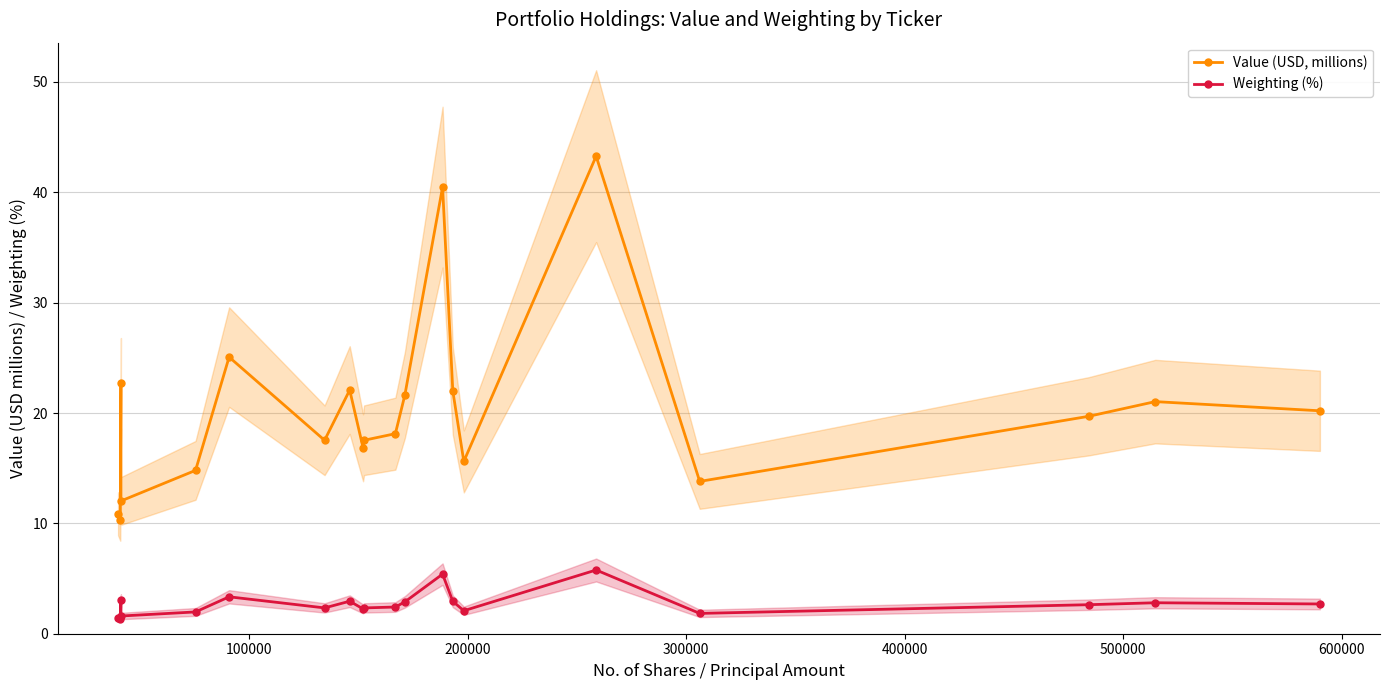

List the series in order of their peak value, lowest first.

Weighting (%), Value (USD, millions)